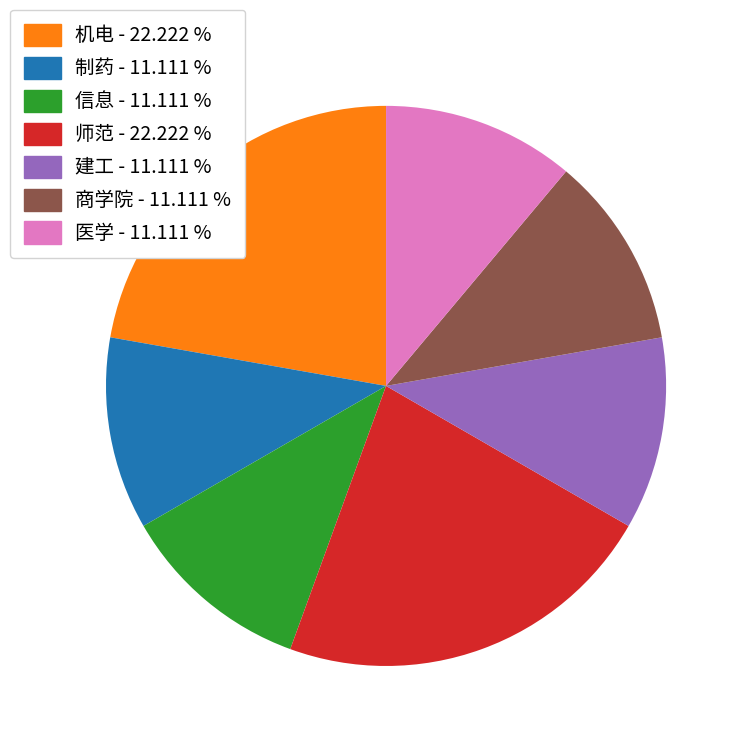

Is the sum of 制药 - 11.111 % and 商学院 - 11.111 % greater than half?

No